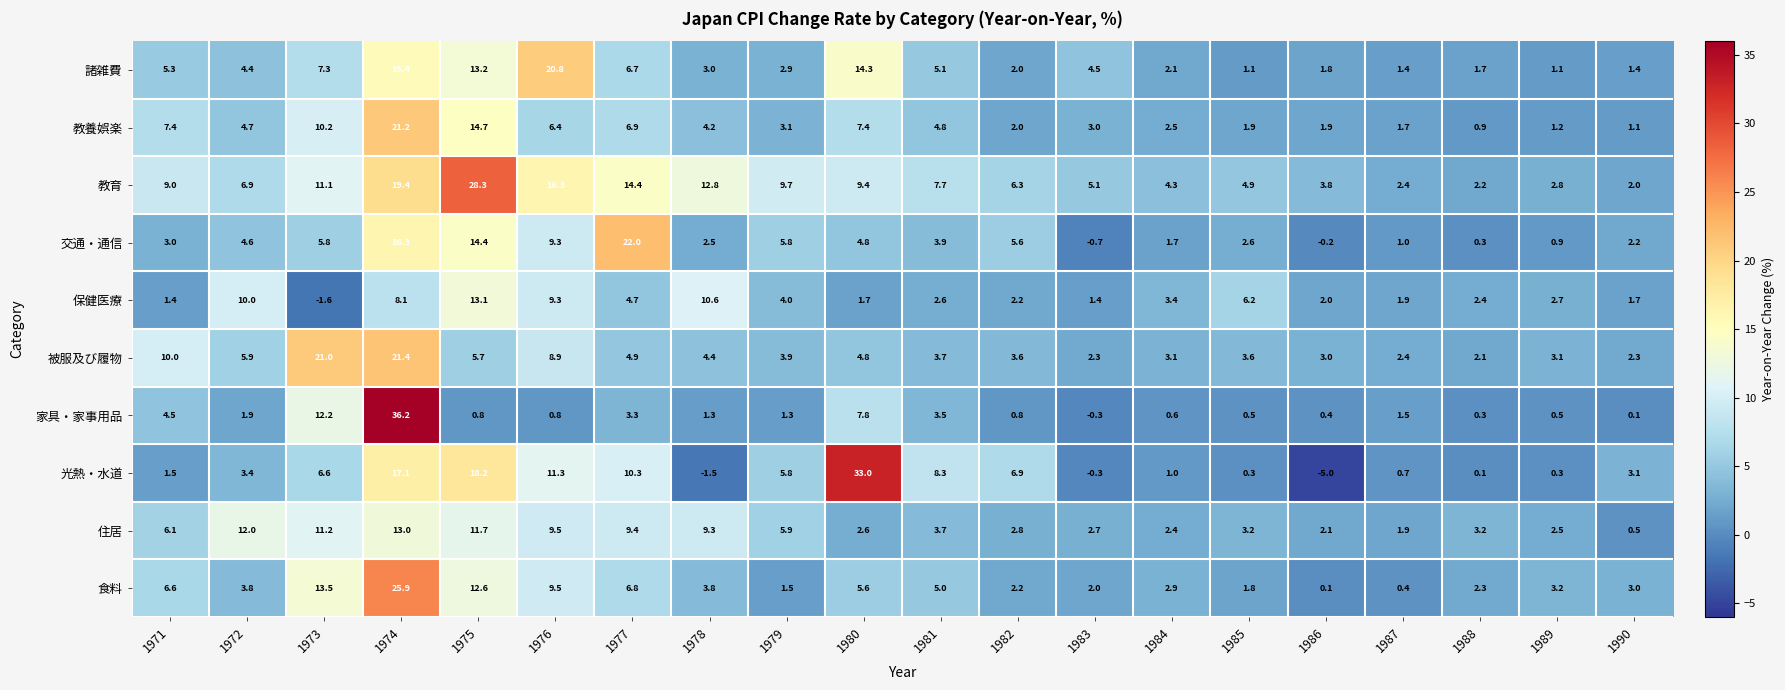

What value does the 家具・家事用品 series have at 1984?

0.6